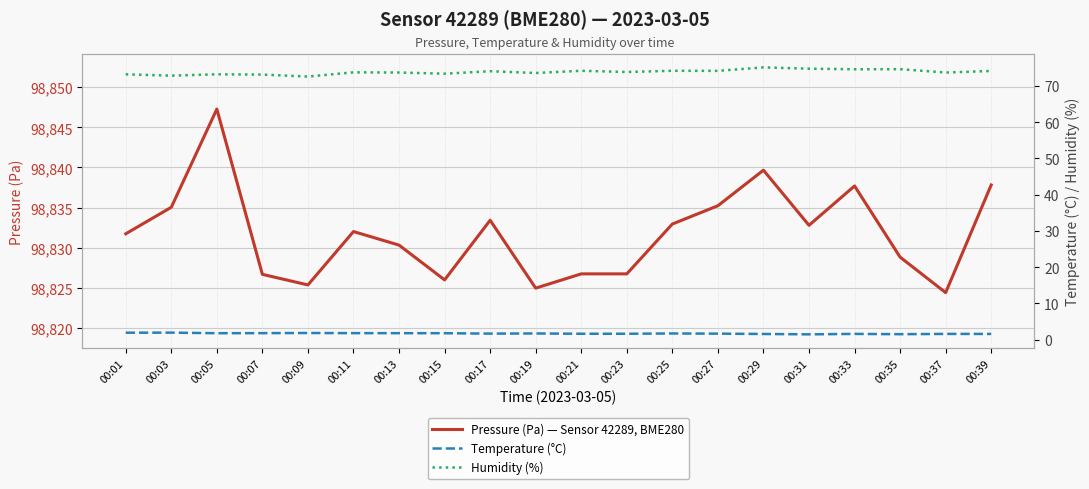

At which category is the sum across all series the highest?

00:05